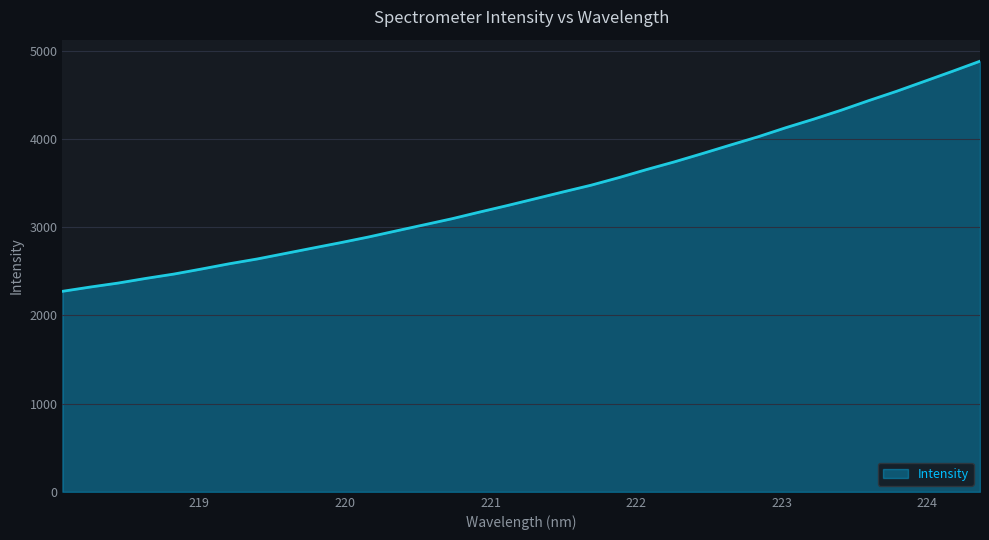

What is the greatest value displayed?

4882.2